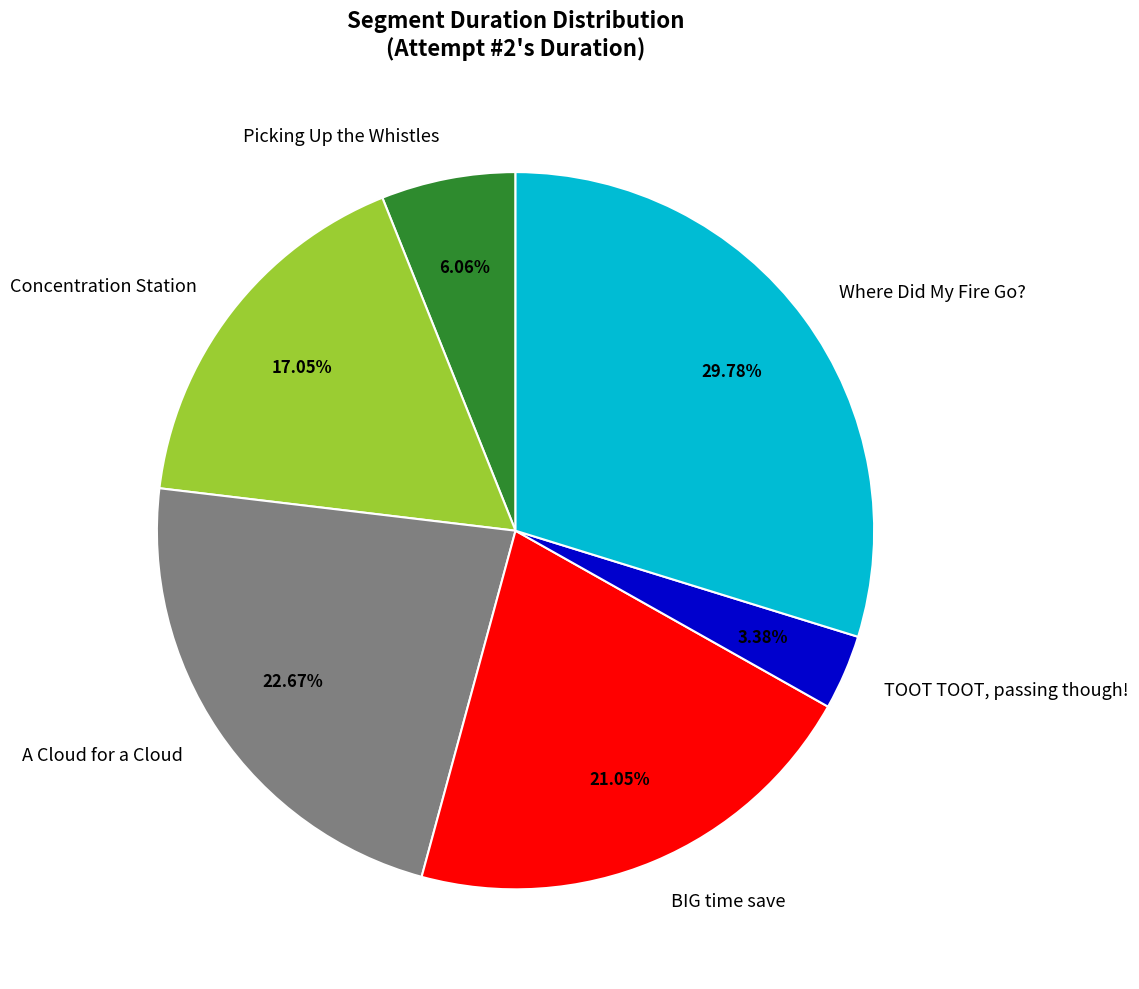

Which slice is the smallest?

TOOT TOOT, passing though!